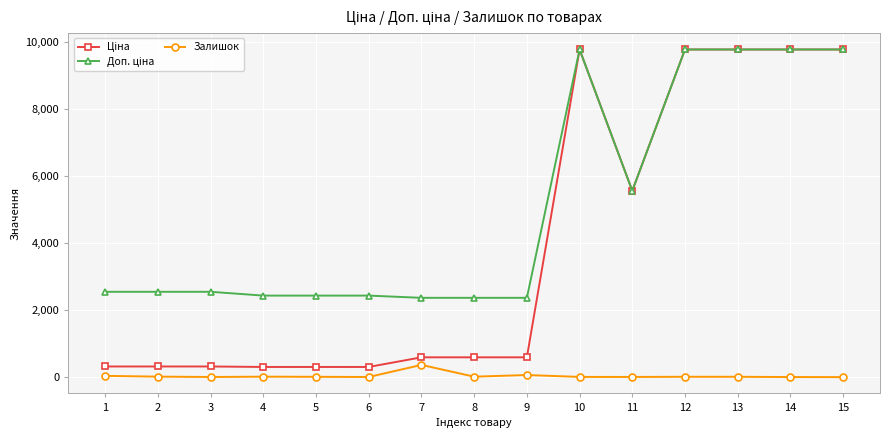

What is the maximum value shown in the chart?

9775.5